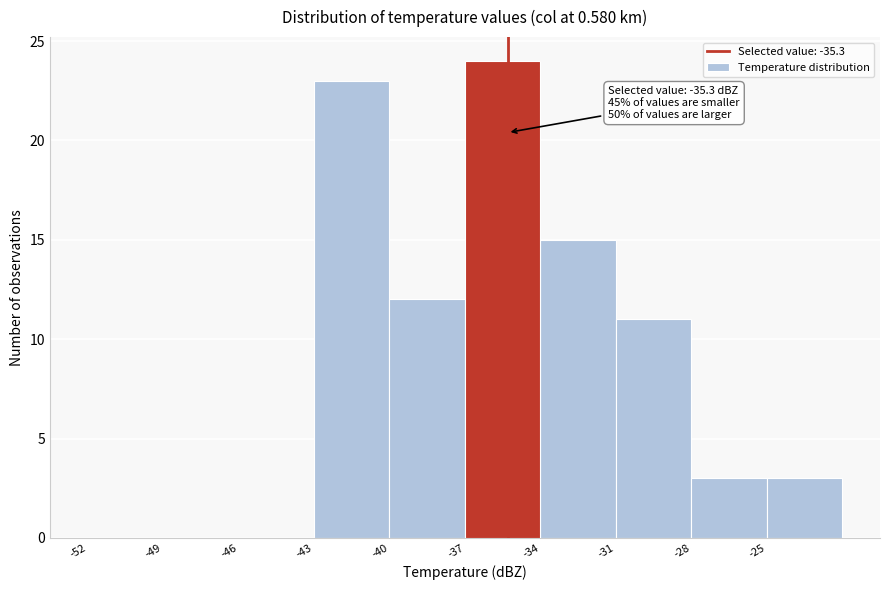

Which range on the x-axis has the tallest bar?

-37 to -34